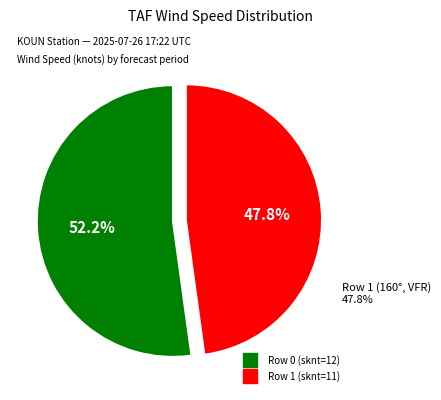

Count the number of slices in the pie.

2